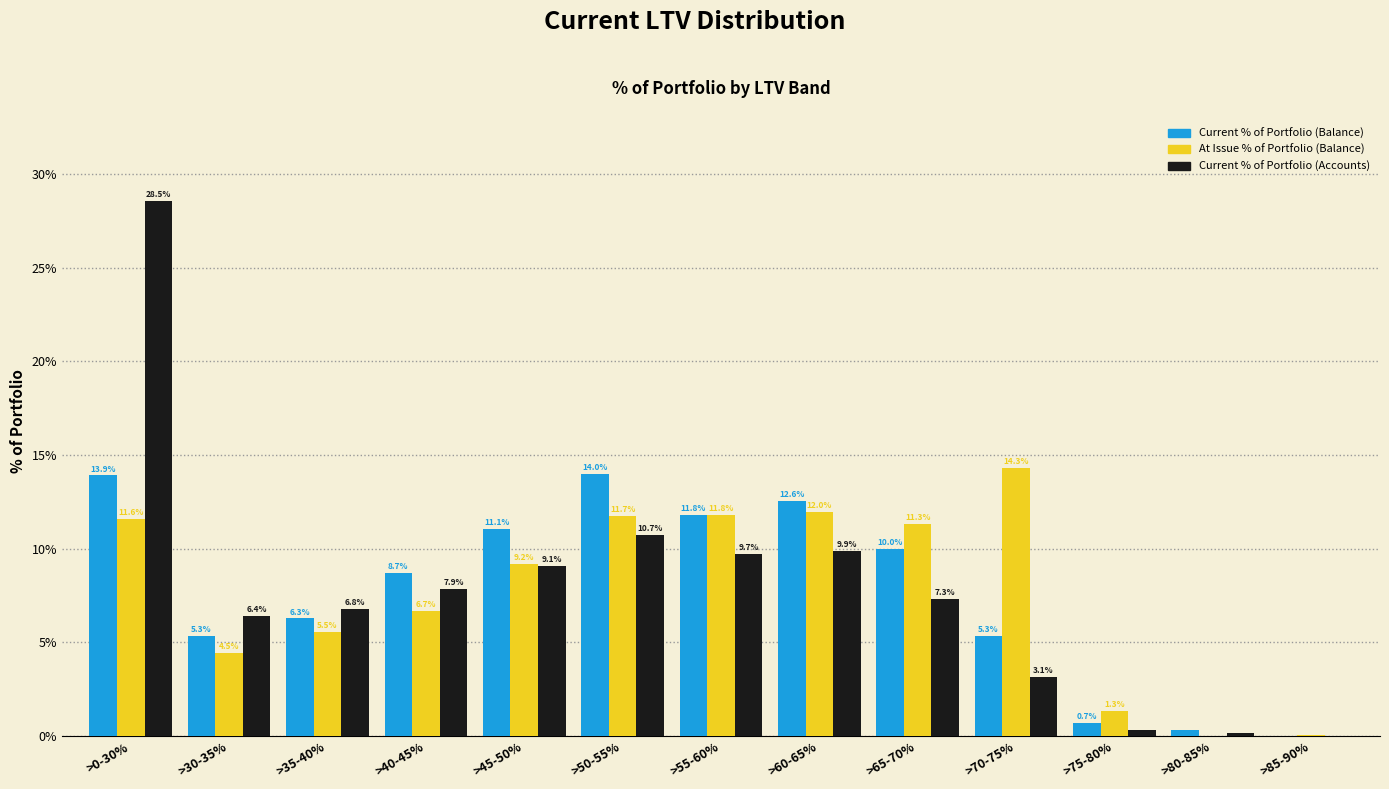

Which series changed the most between >35-40% and >80-85%?

Current % of Portfolio (Accounts)